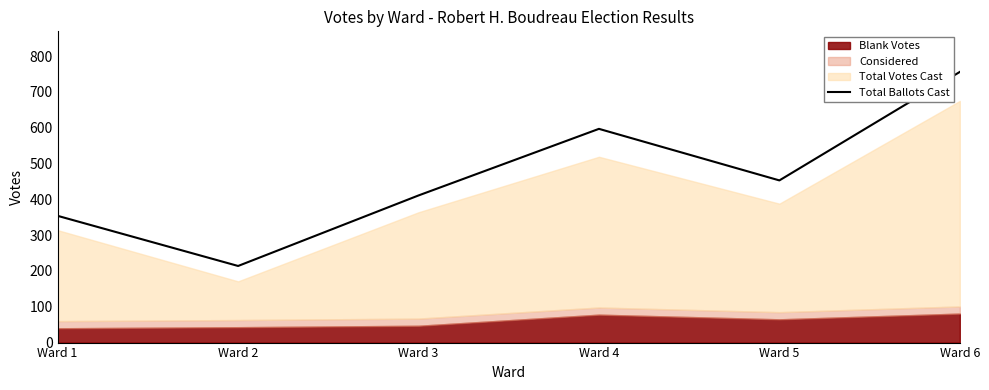

The value at Ward 1 is 354. True or false?

True